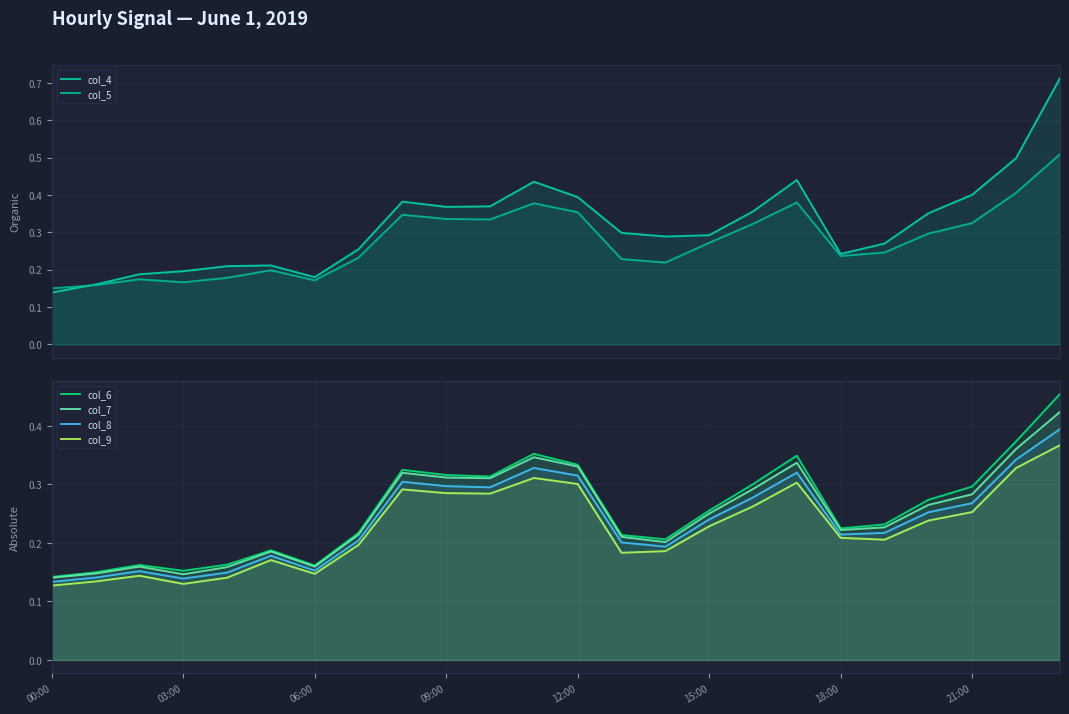

At which label does col_9 reach its peak?

23